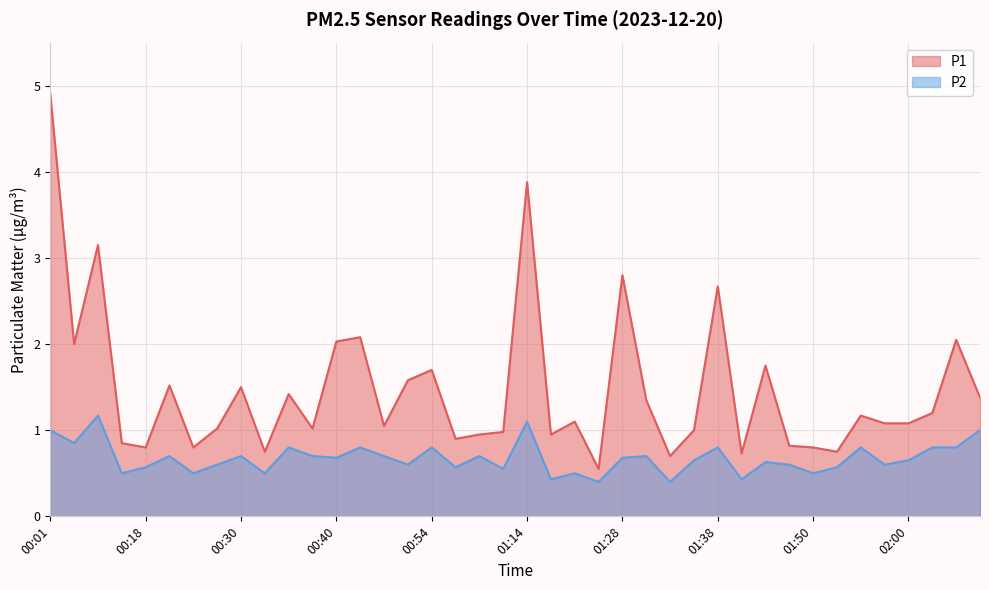

At which label does P2 reach its minimum?

01:26